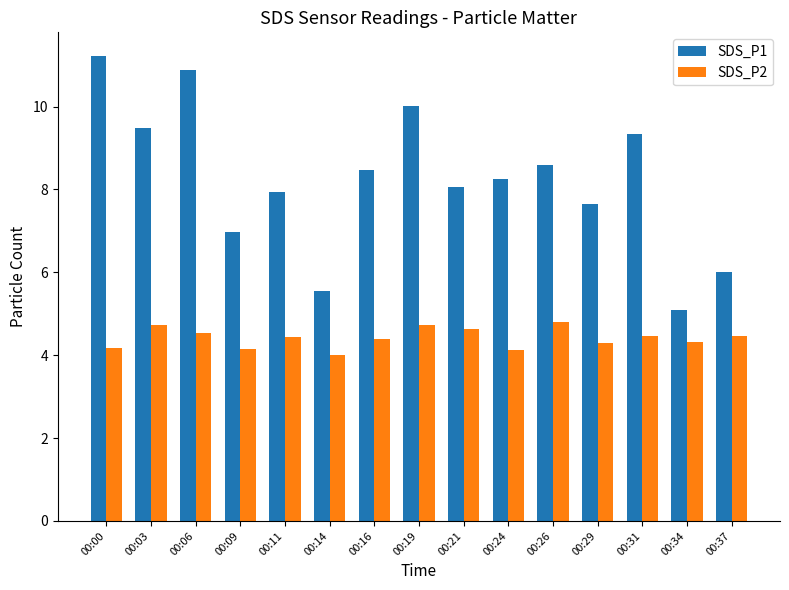

What is the sum of all SDS_P1 values?

123.5